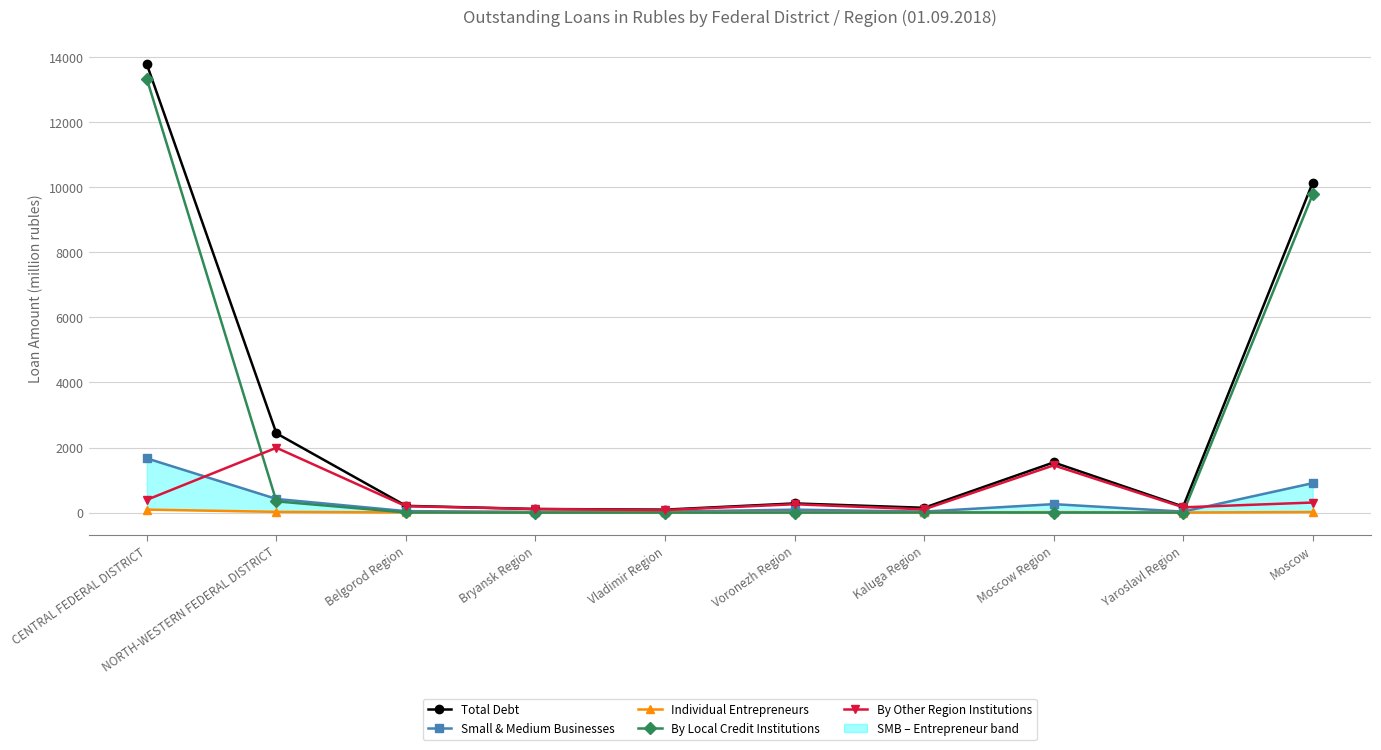

Is the value of Small & Medium Businesses at Vladimir Region greater than the value of By Other Region Institutions at Vladimir Region?

No